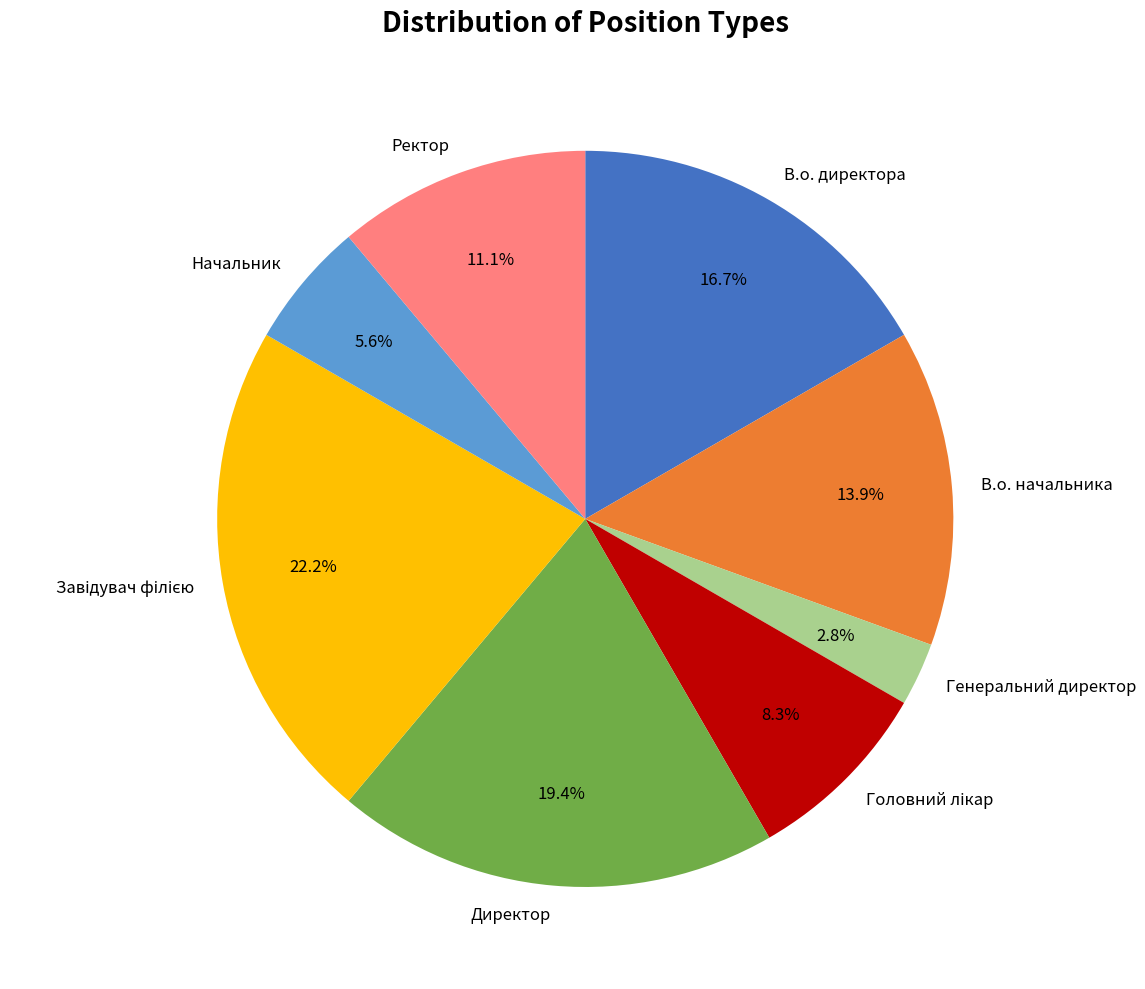

To the nearest percent, what is the difference between the Начальник and В.о. начальника slice percentages?

8%